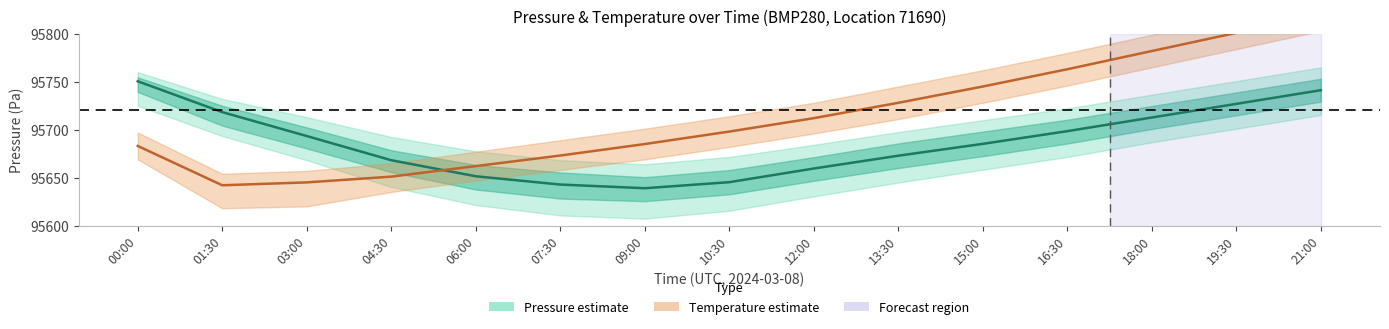

Reading left to right, extract all data points from this chart.

Pressure estimate: 00:00=95750.5	01:30=95718.3	03:00=95693.3	04:30=95668.1	06:00=95651.4	07:30=95642.8	09:00=95638.9	10:30=95645.2	12:00=95659.5	13:30=95672.8	15:00=95685.2	16:30=95698.4	18:00=95712.7	19:30=95726.9	21:00=95741.1
Temperature estimate: 00:00=95683.0	01:30=95642.0	03:00=95645.0	04:30=95651.0	06:00=95662.0	07:30=95673.0	09:00=95685.0	10:30=95698.0	12:00=95712.0	13:30=95728.0	15:00=95745.0	16:30=95763.0	18:00=95782.0	19:30=95801.0	21:00=95820.0